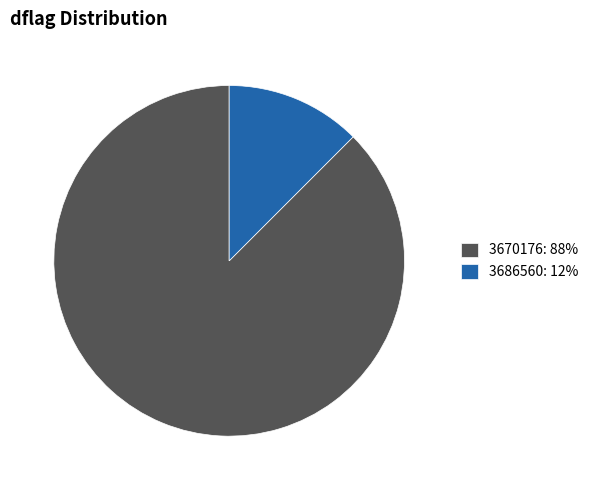

Which category has the smallest portion of the pie?

3686560: 12%